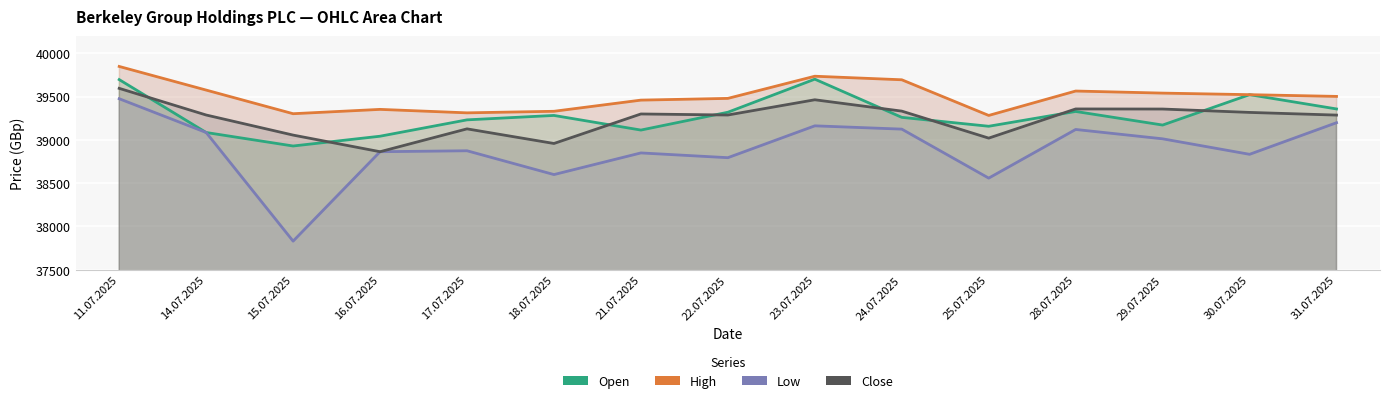

Reading right to left, transcribe all the data shown in this chart.

Open: 39357	39522	39171	39328	39157	39260	39701	39319	39113	39282	39231	39042	38929	39085	39696
High: 39502	39522	39540	39564	39282	39694	39735	39479	39459	39330	39312	39352	39302	39575	39848
Low: 39198	38833	39012	39120	38558	39124	39162	38794	38849	38599	38874	38863	37830	39085	39475
Close: 39286	39317	39356	39357	39020	39332	39463	39287	39299	38958	39127	38863	39055	39287	39595